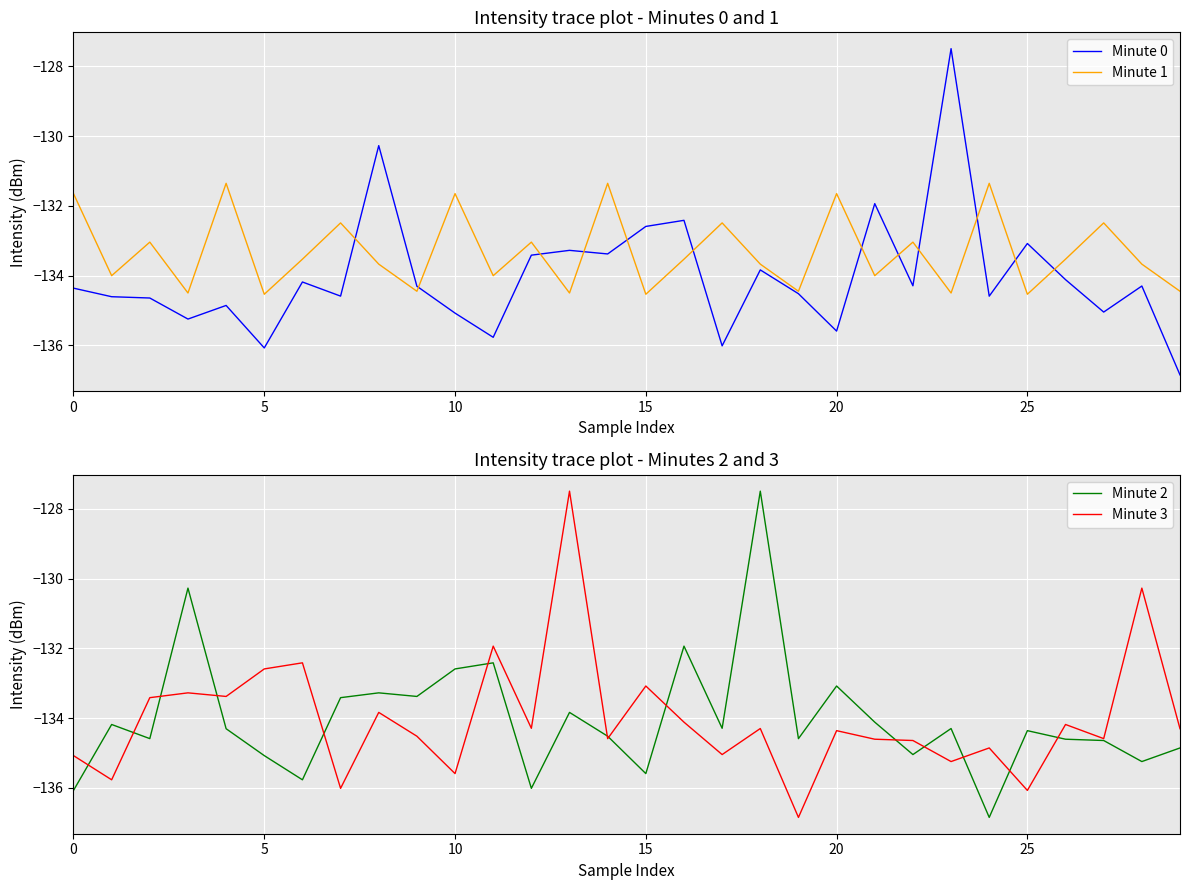

What is the lowest value of the Minute 1 series?

-134.5